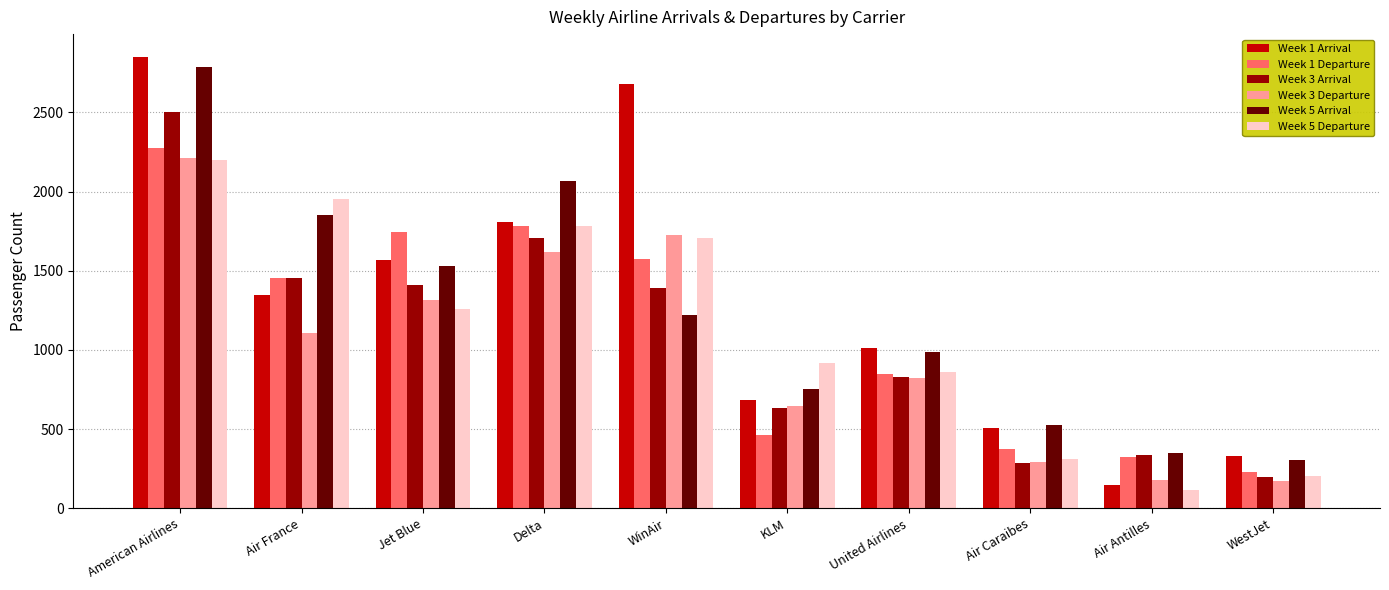

Where is Week 1 Arrival nearest to the value 1499?

Jet Blue